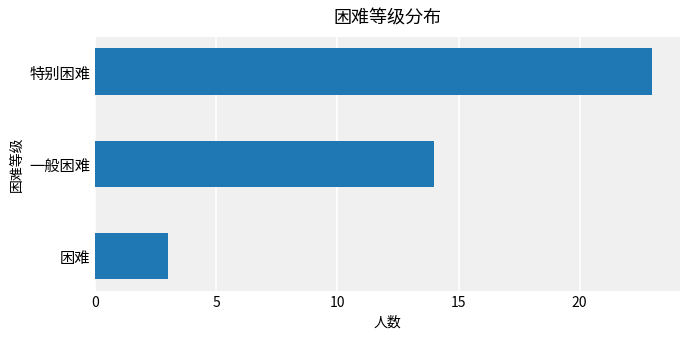

Approximately how many times larger is the value at 一般困难 compared to 困难?

4.7